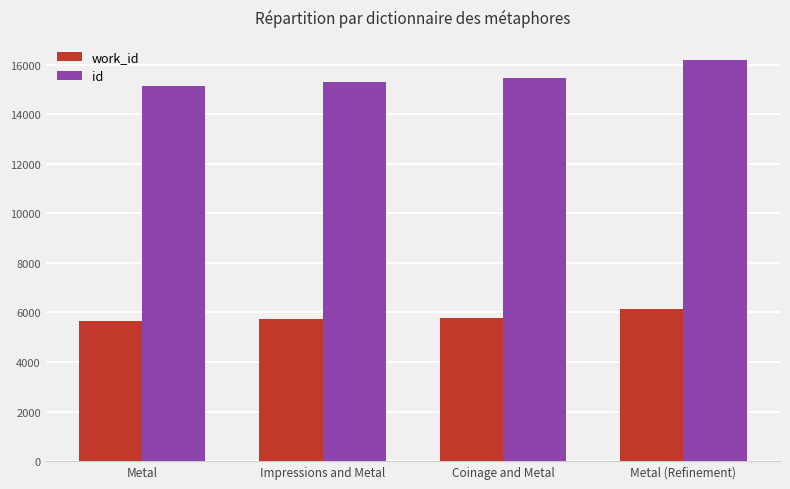

What is the difference between the highest and lowest values at Metal?

9456